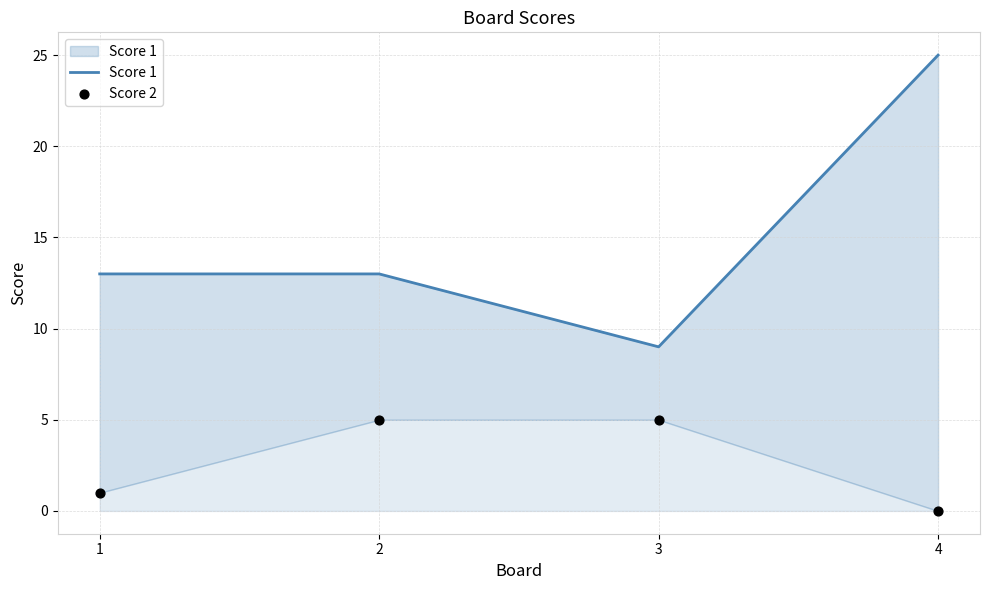

What are all the series names shown in the legend?

Score 1, Score 2